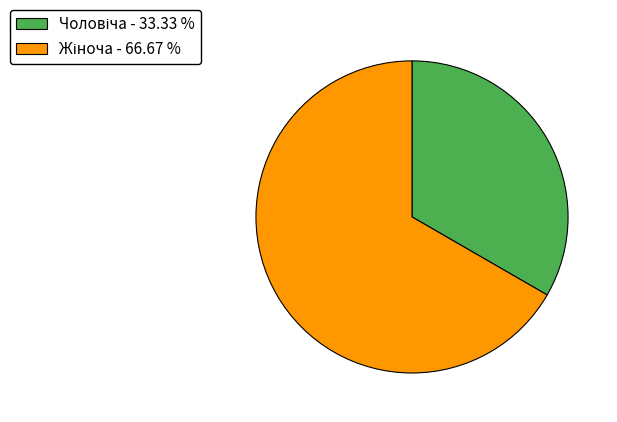

Is there any slice that represents more than half of the pie?

Yes